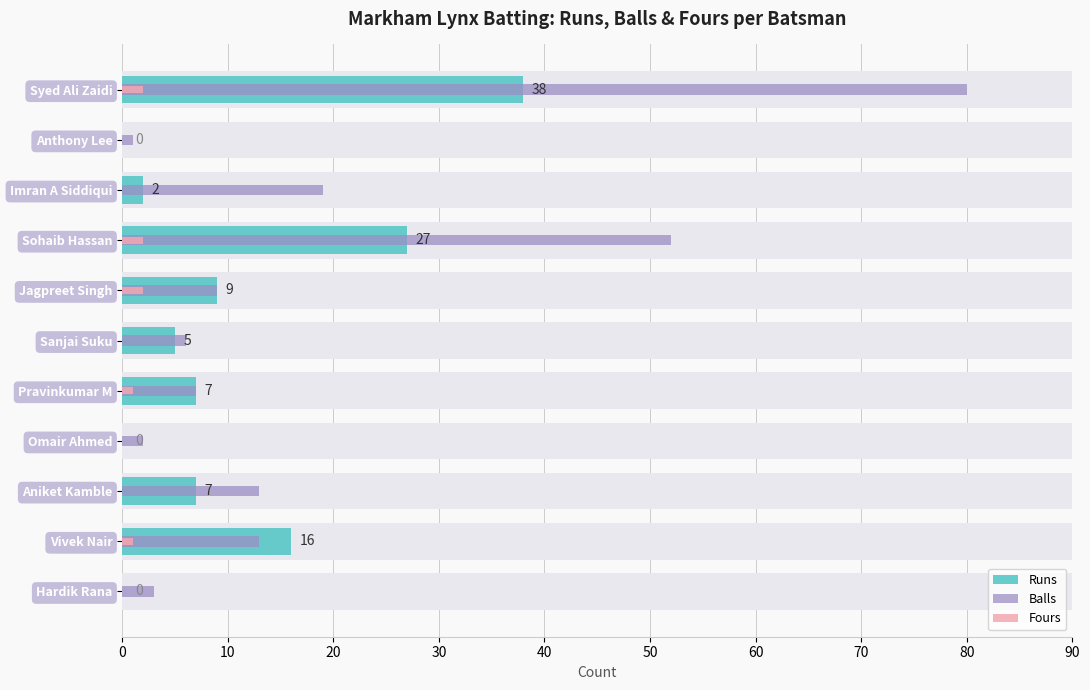

What are all the series names shown in the legend?

Runs, Balls, Fours